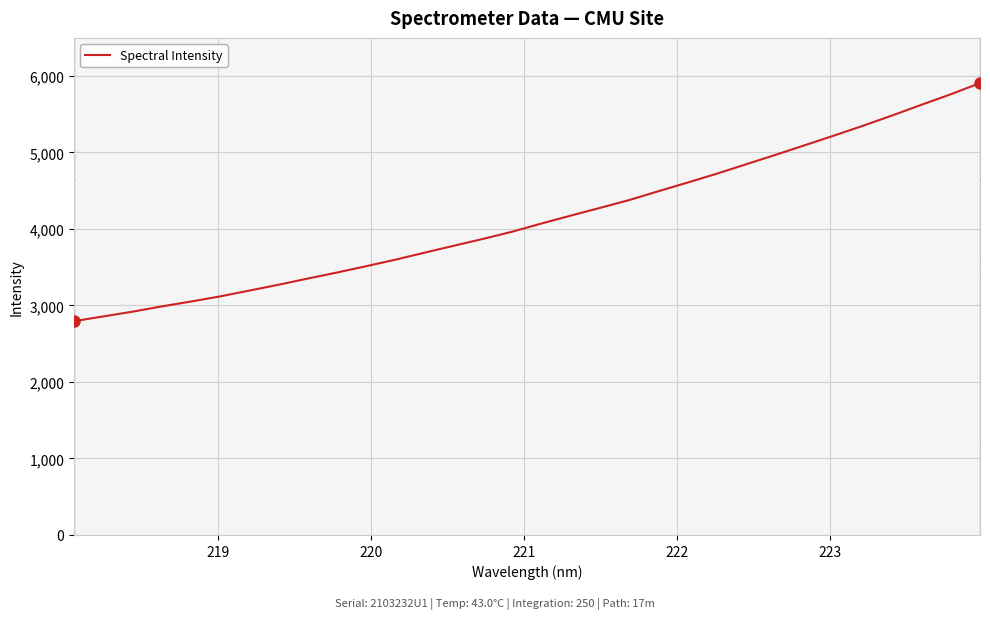

What is the greatest value displayed?

5906.9